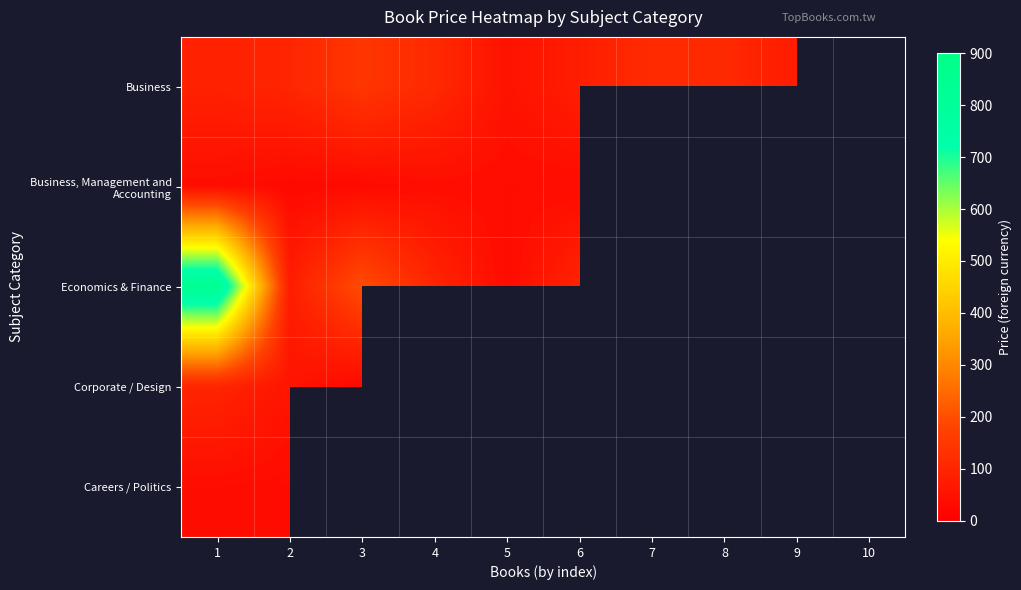

Which series has the largest range (max minus min)?

Economics & Finance